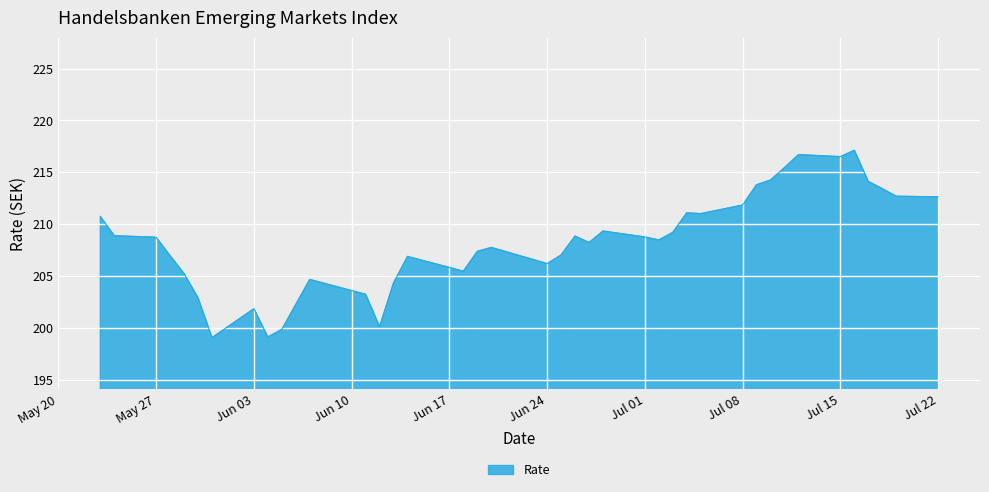

How many distinct data groups are displayed?

1